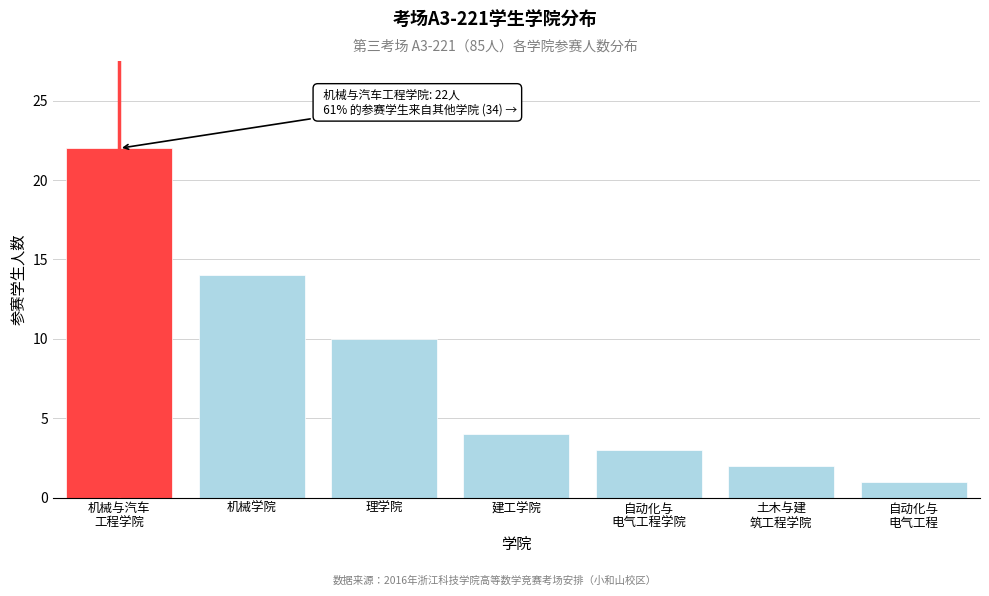

Reading left to right, extract all data points from this chart.

22	14	10	4	3	2	1